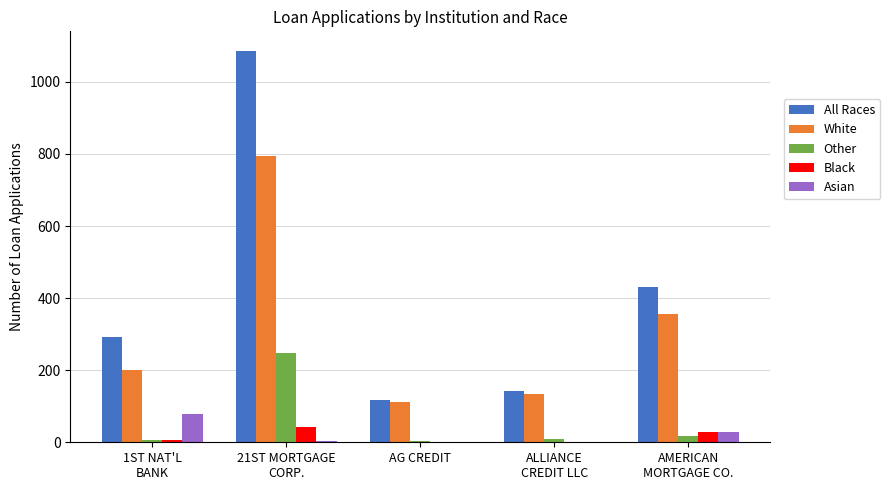

What is the sum of all All Races values?

2066